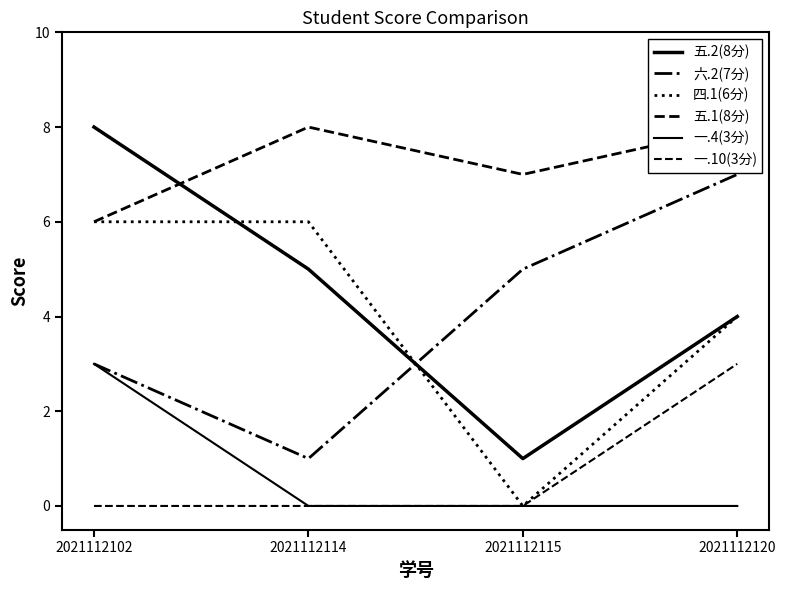

What are all the series names shown in the legend?

五.2(8分), 六.2(7分), 四.1(6分), 五.1(8分), 一.4(3分), 一.10(3分)